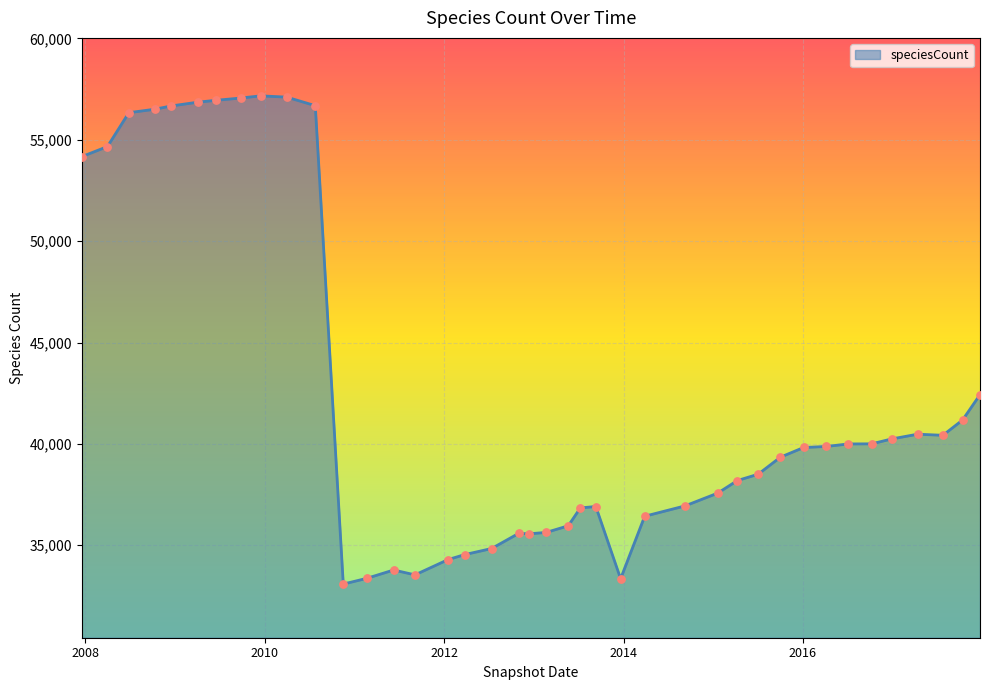

What is the difference between the maximum and minimum values?

24084